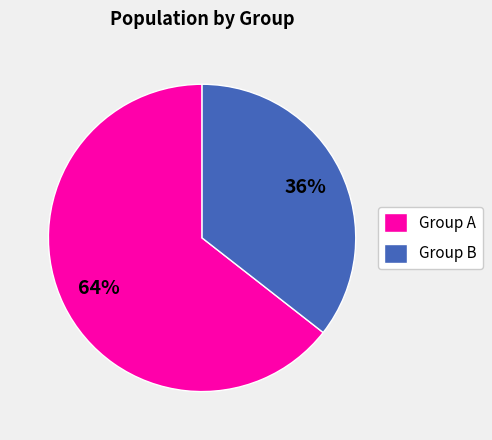

The Group A slice represents 72% of the pie. True or false?

False